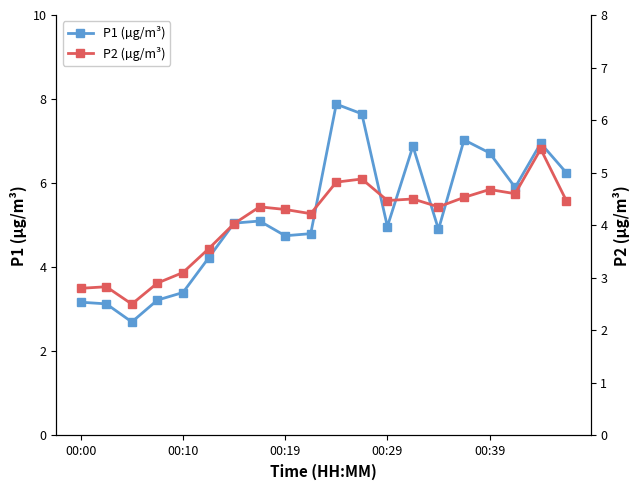

True or false: P1 (µg/m³) and P2 (µg/m³) intersect in this chart.

False